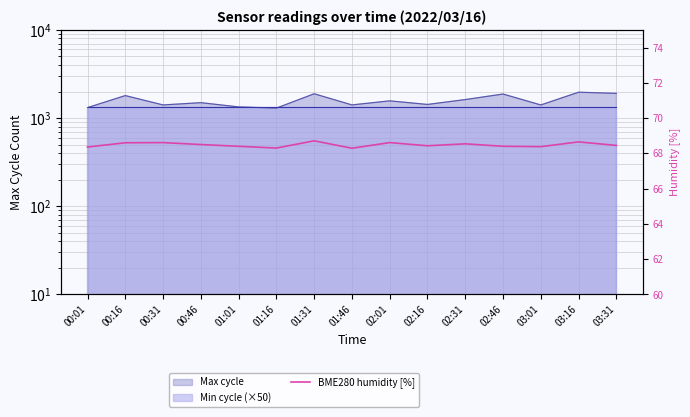

The chart shows a value of 15.6 at 01:31. True or false?

False